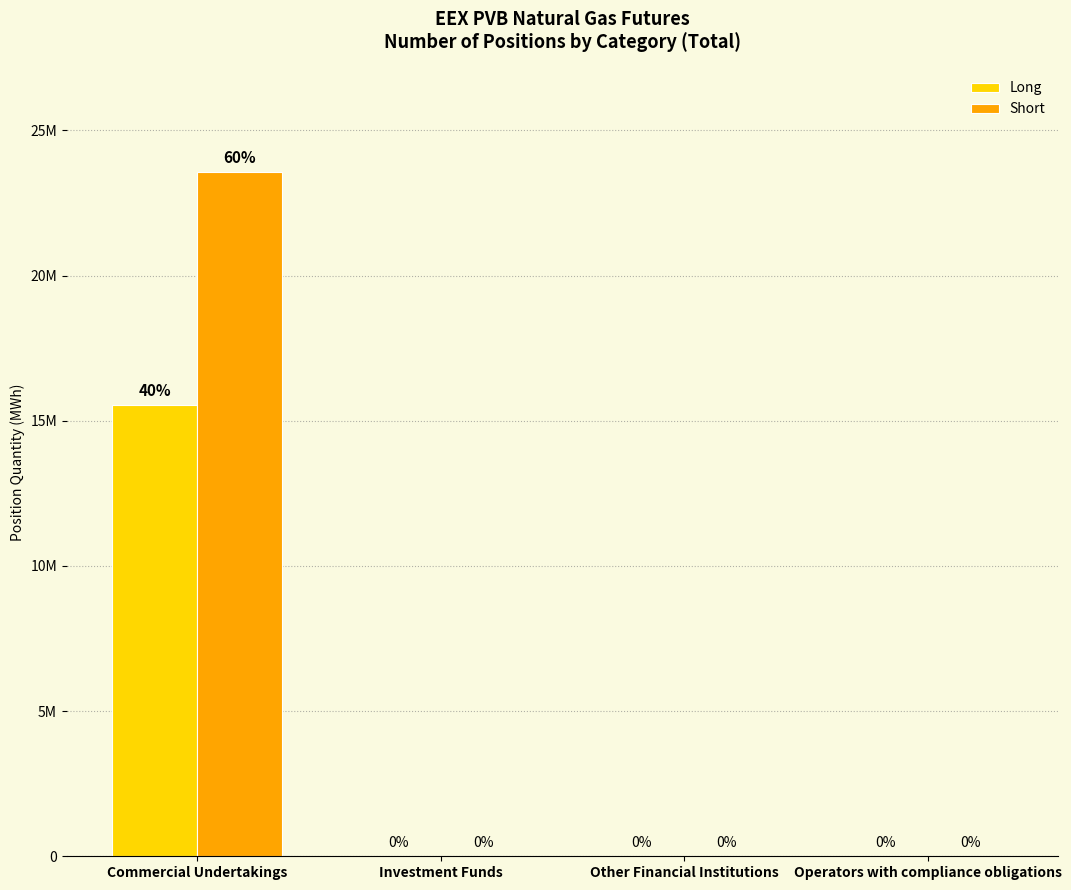

Between Other Financial Institutions and Operators with compliance obligations, which is larger?

Other Financial Institutions